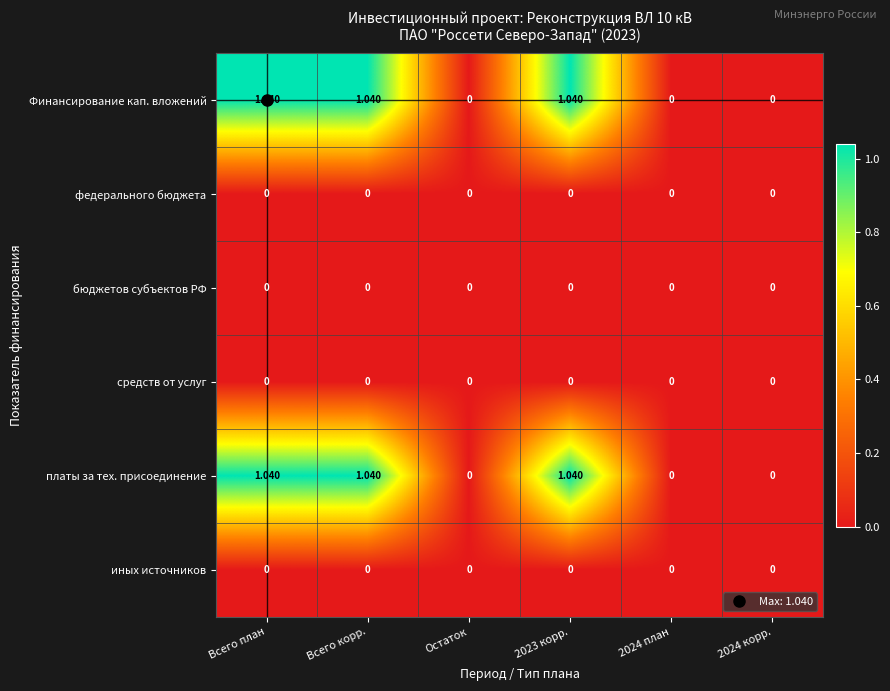

Where does the Финансирование кап. вложений series first go above 1?

Всего план